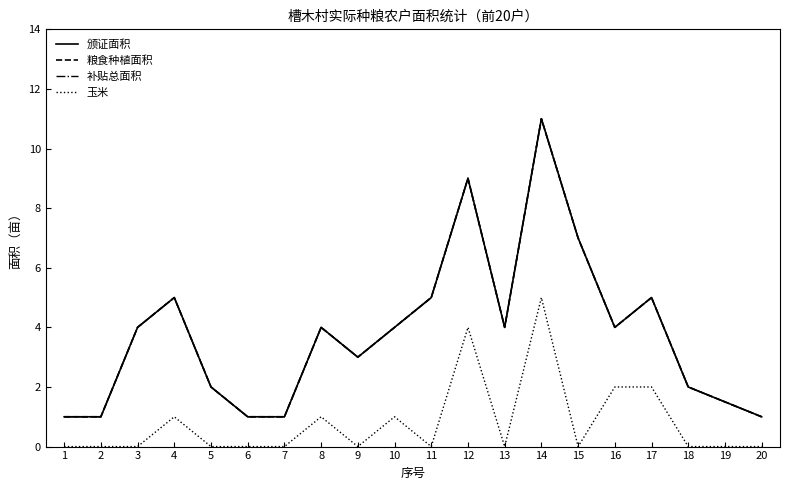

Does the chart have visible grid lines?

No